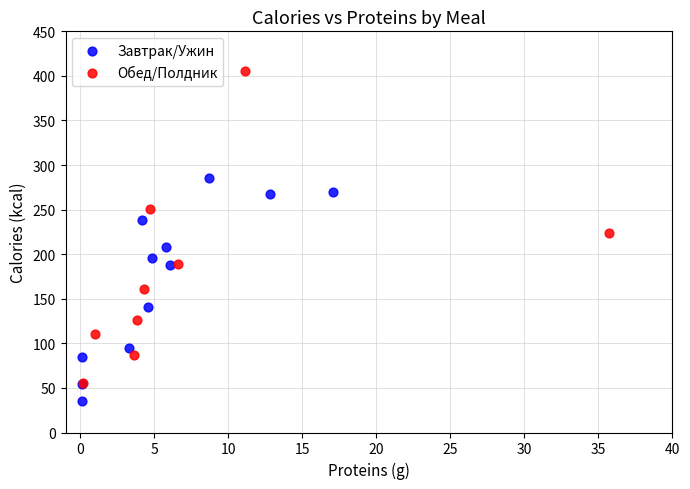

Which series contains the highest Y value?

Обед/Полдник